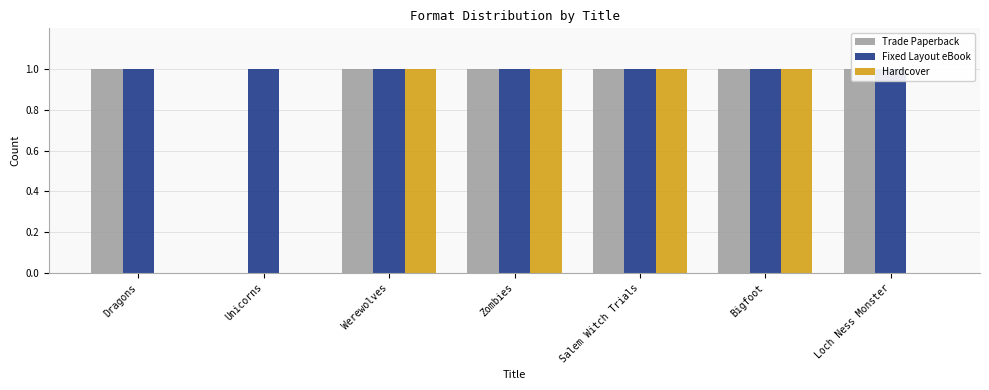

Where is Fixed Layout eBook nearest to the value 1?

Dragons